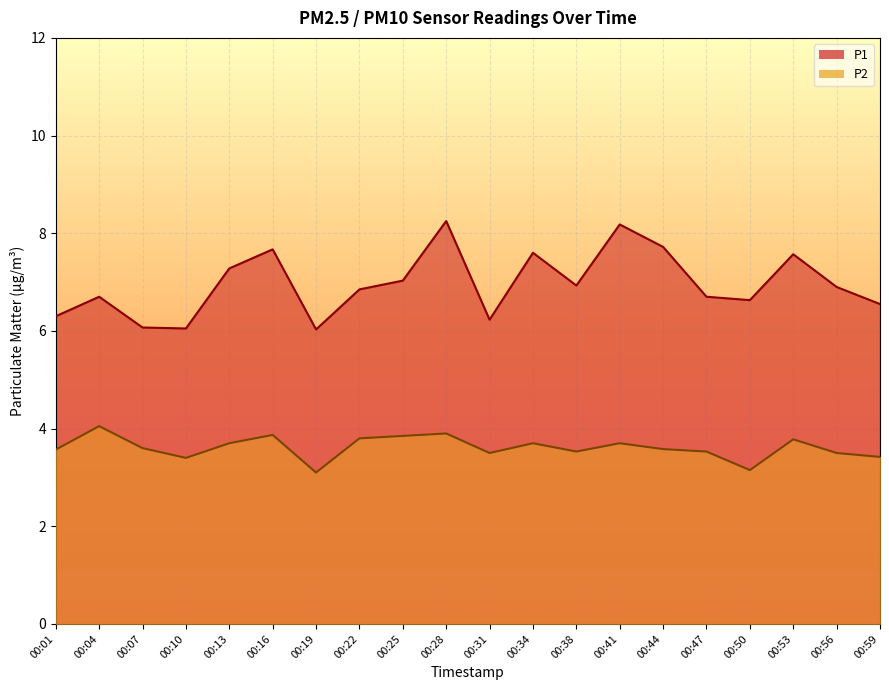

Does the chart display data point markers on the line(s)?

No